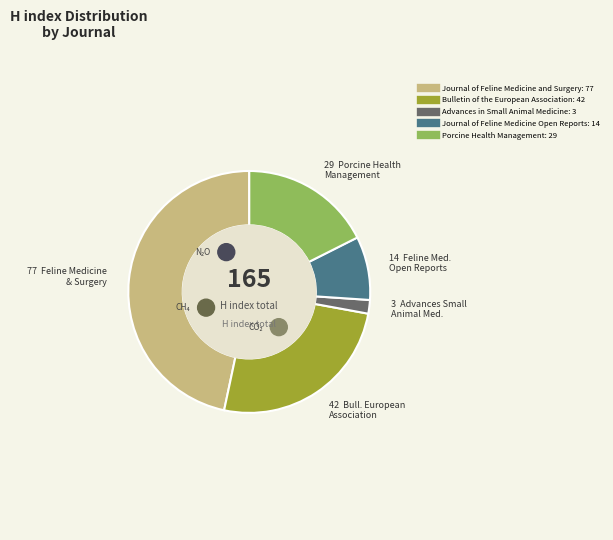

Rank the categories by value from highest to lowest.

Journal of Feline Medicine and Surgery, Bulletin of the European Association, Porcine Health Management, Journal of Feline Medicine Open Reports, Advances in Small Animal Medicine